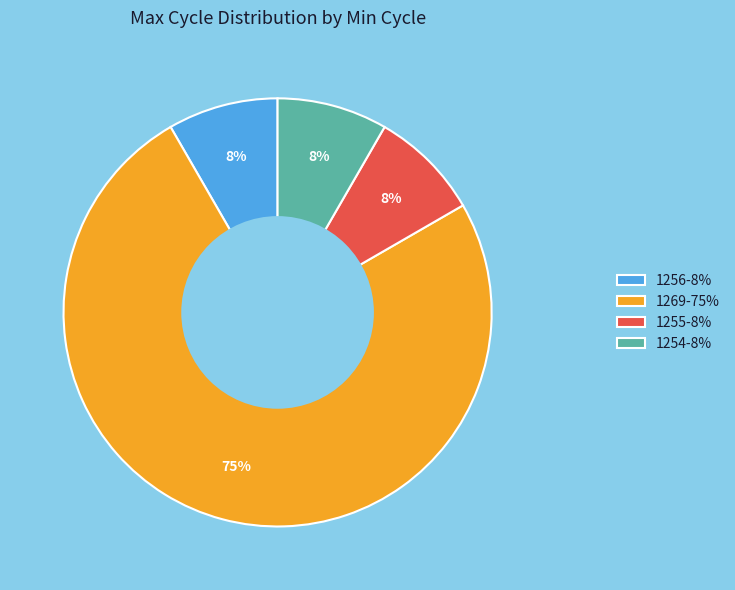

Is it true that 1255-8% is 8% of the pie?

True